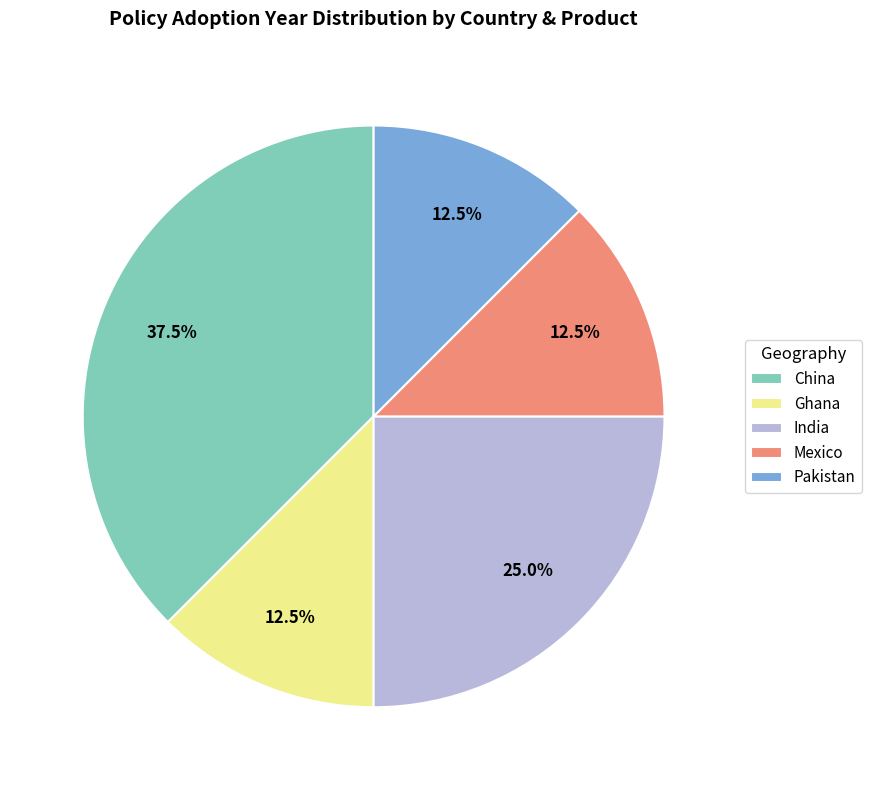

What portion of the pie excludes Ghana?

87.5%